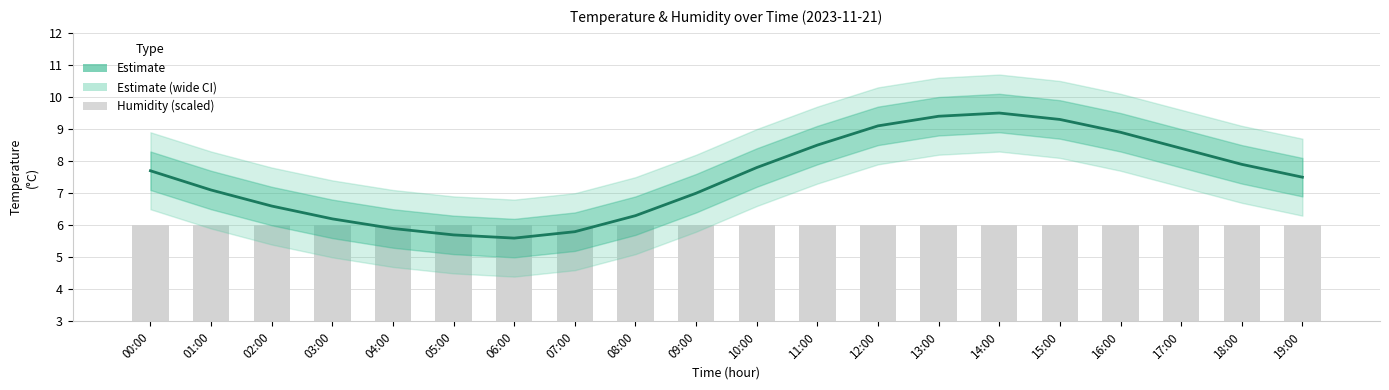

At which category is the sum across all series the highest?

14:00